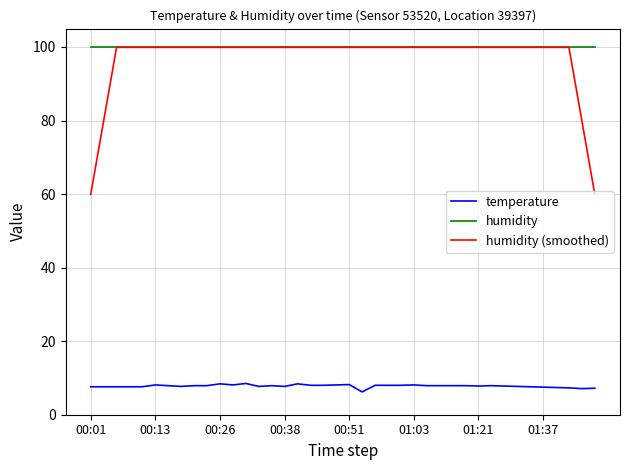

Which series has the largest range (max minus min)?

humidity (smoothed)